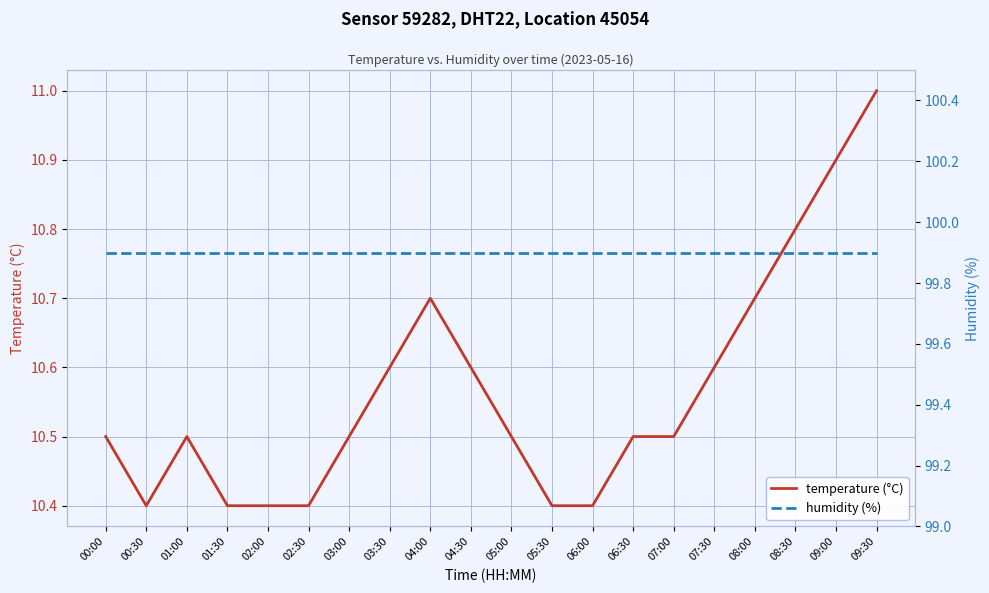

True or false: temperature (°C) has a value of 10.6 at 03:30.

True